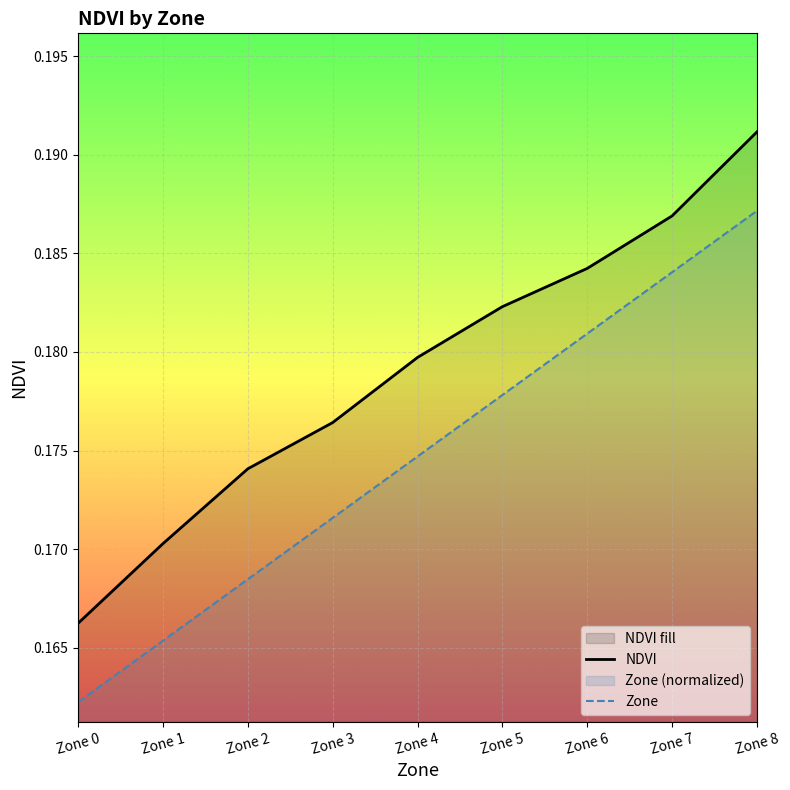

Reading right to left, what are all the values shown in this chart?

NDVI: 0.2	0.2	0.2	0.2	0.2	0.2	0.2	0.2	0.2
Zone: 0.2	0.2	0.2	0.2	0.2	0.2	0.2	0.2	0.2